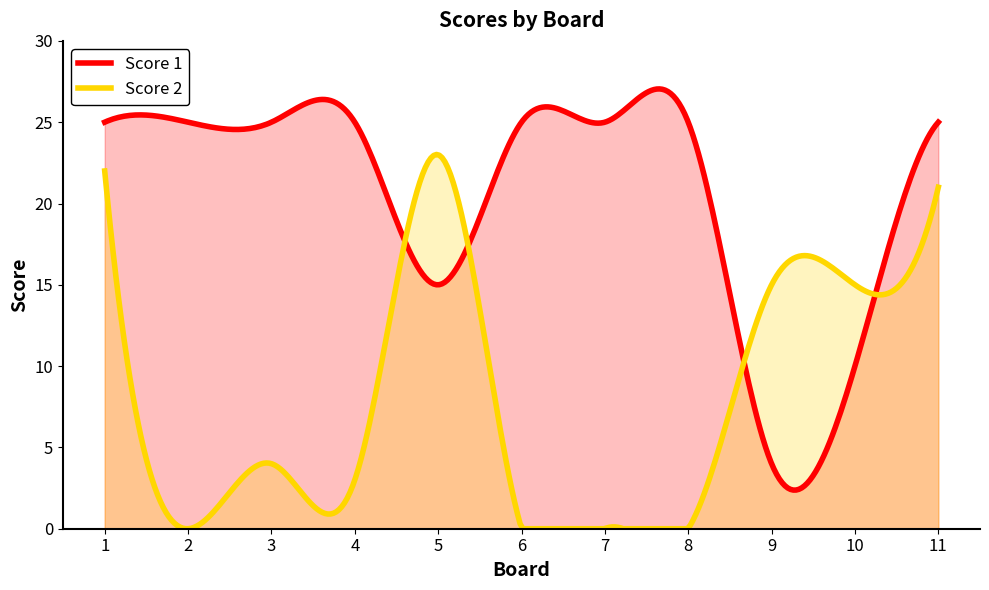

Where is the first local minimum for Score 1?

5